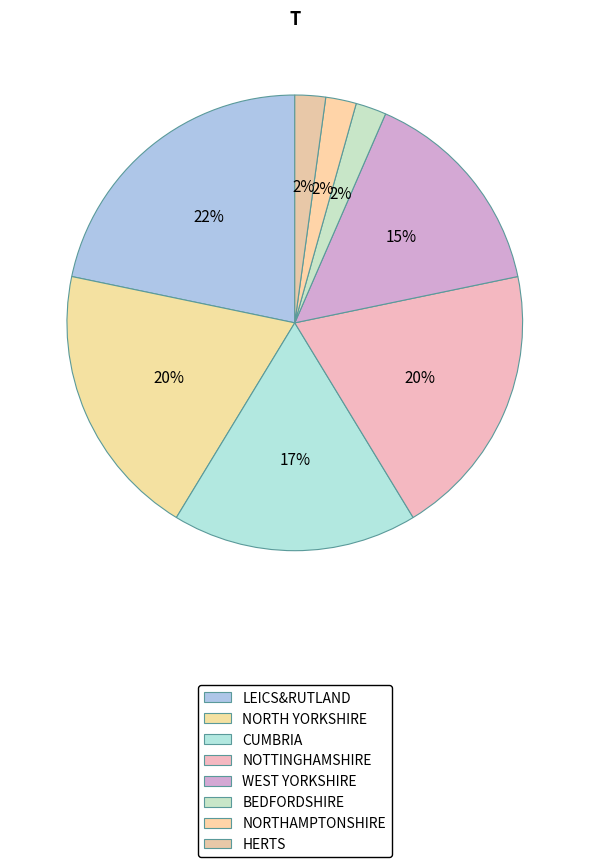

To the nearest percent, what percentage of the pie is HERTS?

2%